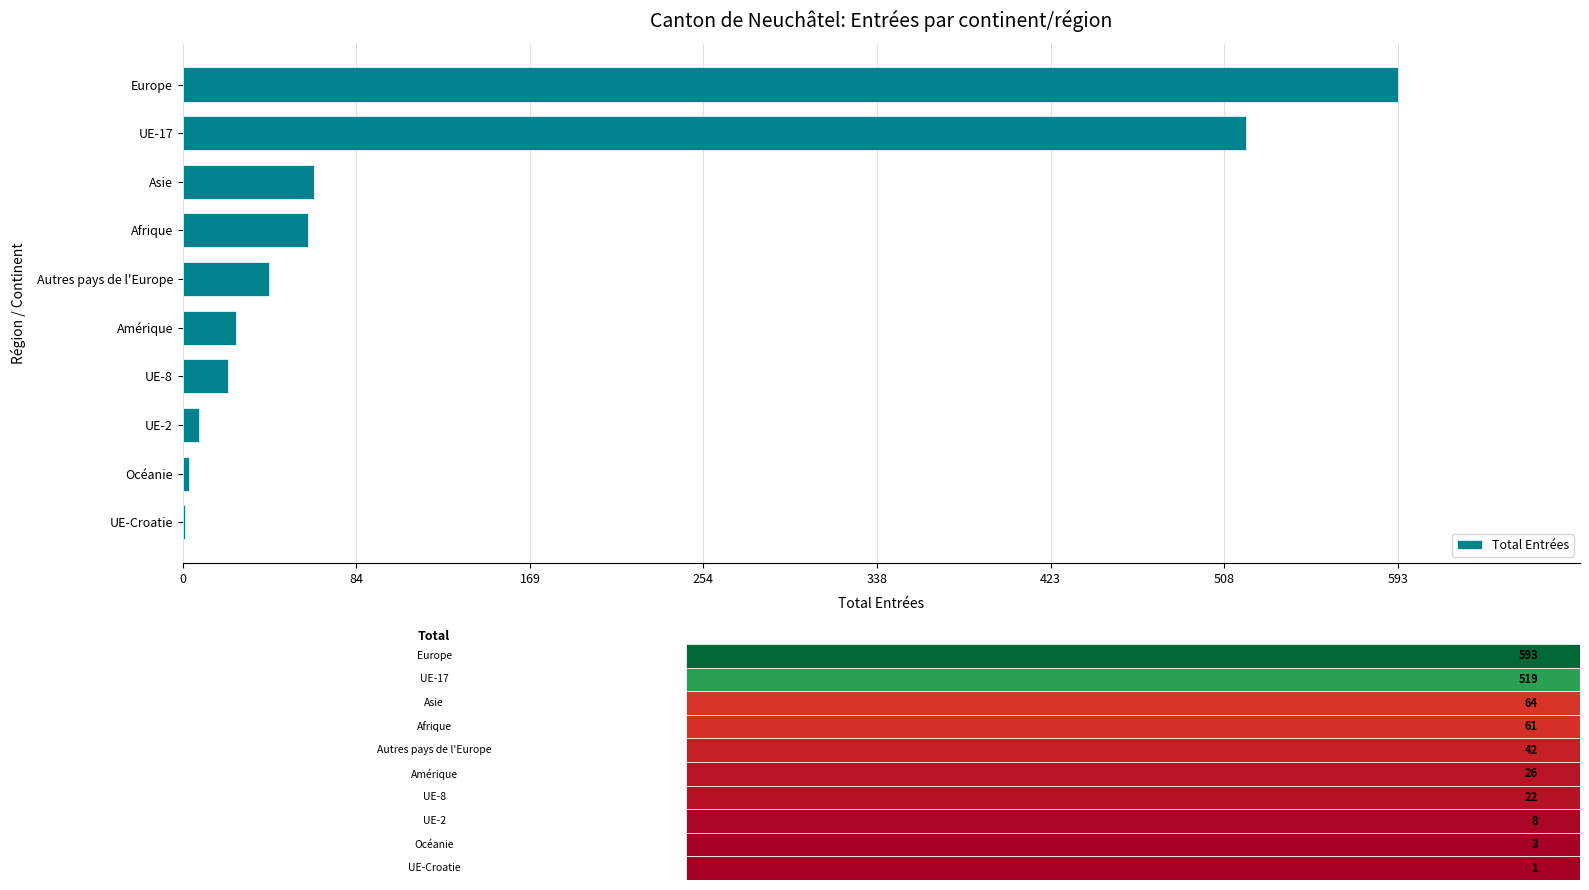

What is the sum of all values?

1339